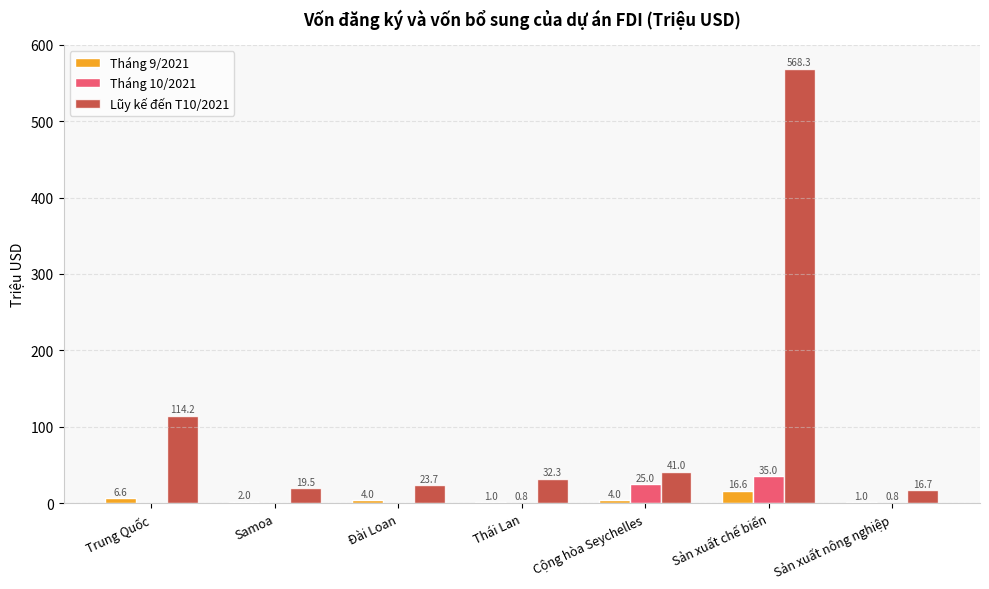

What is the average value of the Tháng 10/2021 series?

8.8